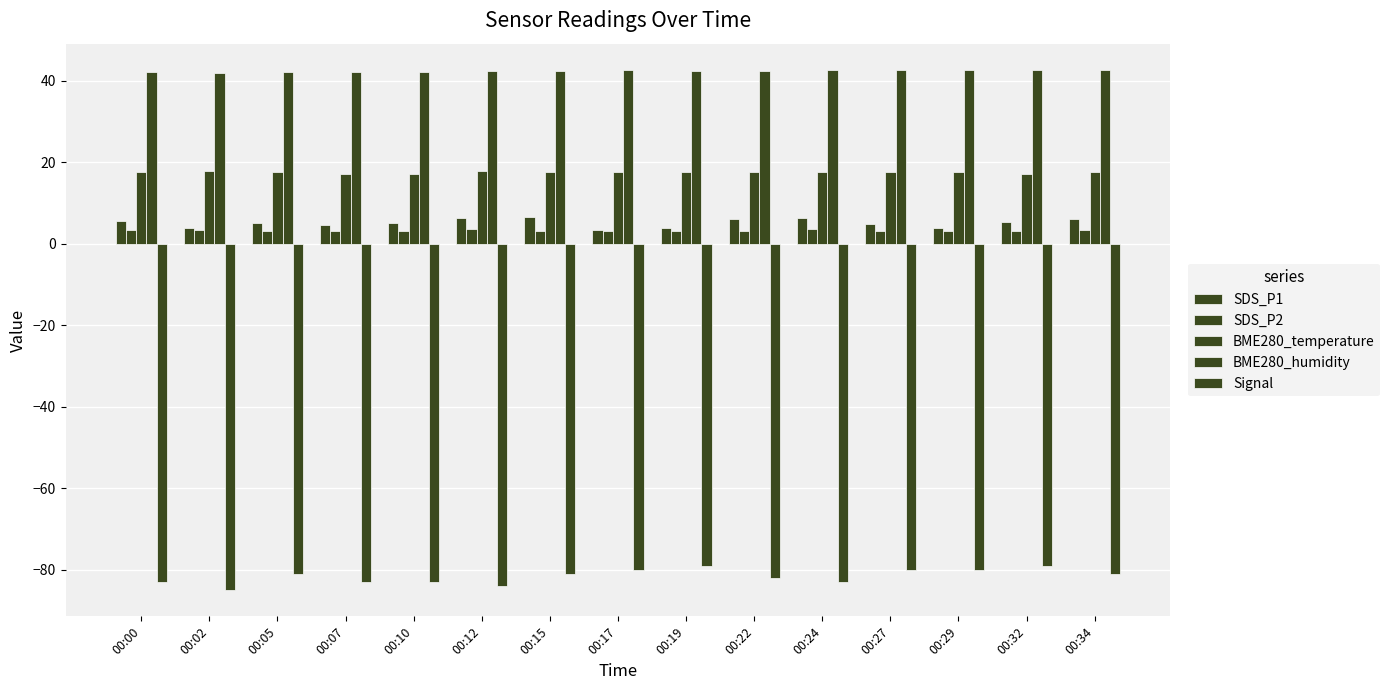

What is the greatest value displayed?

42.7